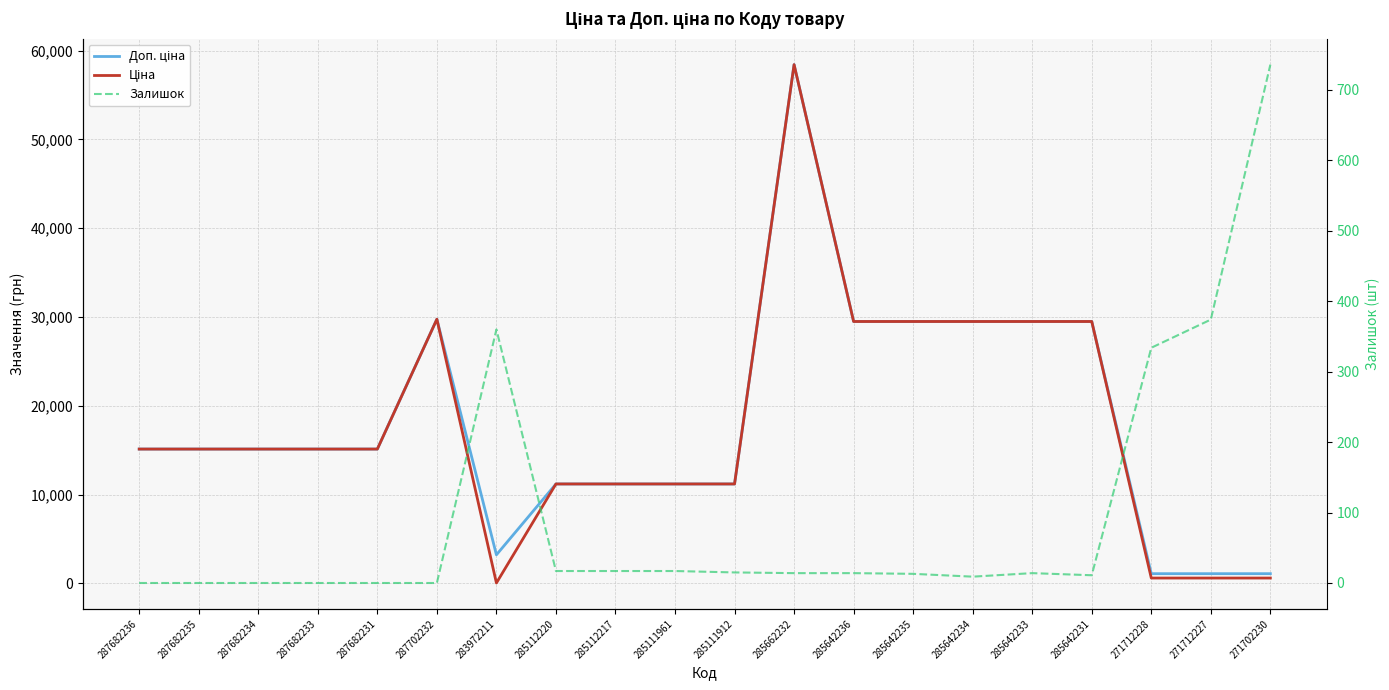

What is the difference between the second highest and minimum values in the Залишок series?

374.0